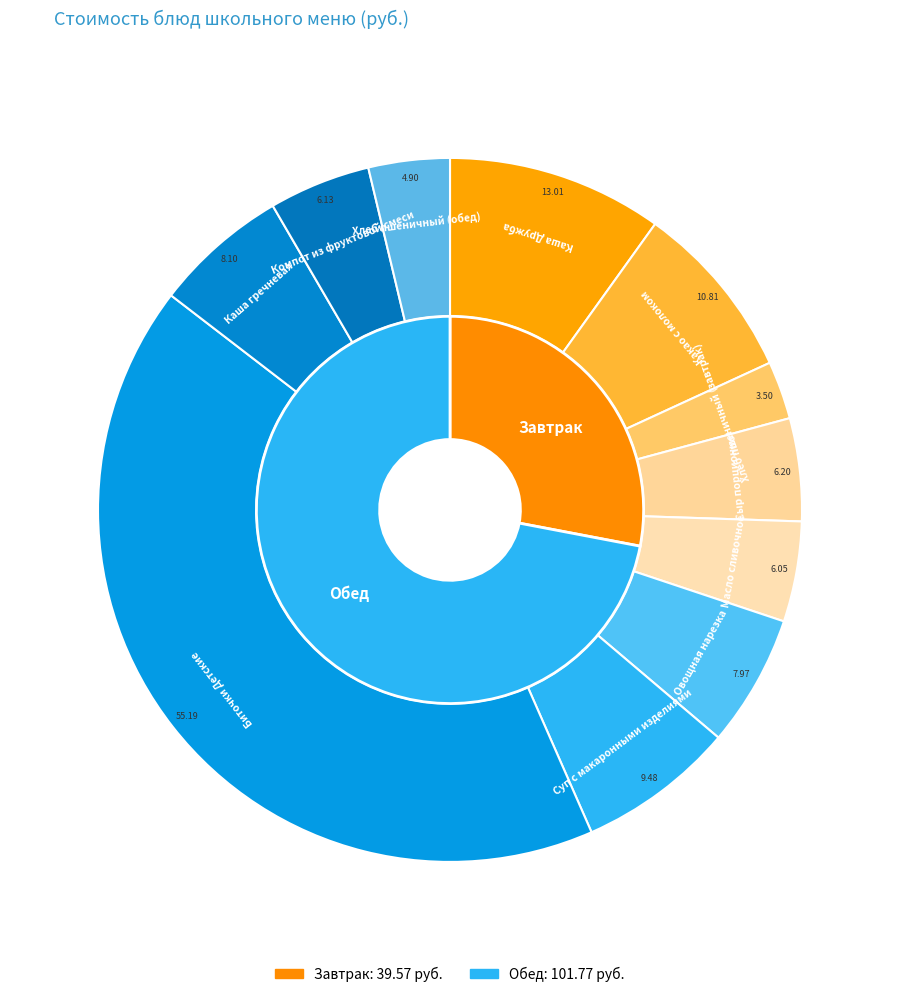

What percentage is the Хлеб пшеничный (обед) slice, to the nearest percent?

4%